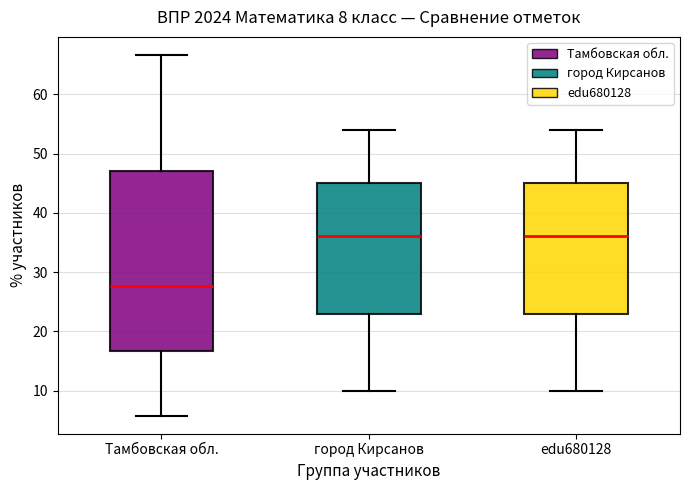

Which box is the tallest, from its lower edge to its upper edge?

Тамбовская обл.